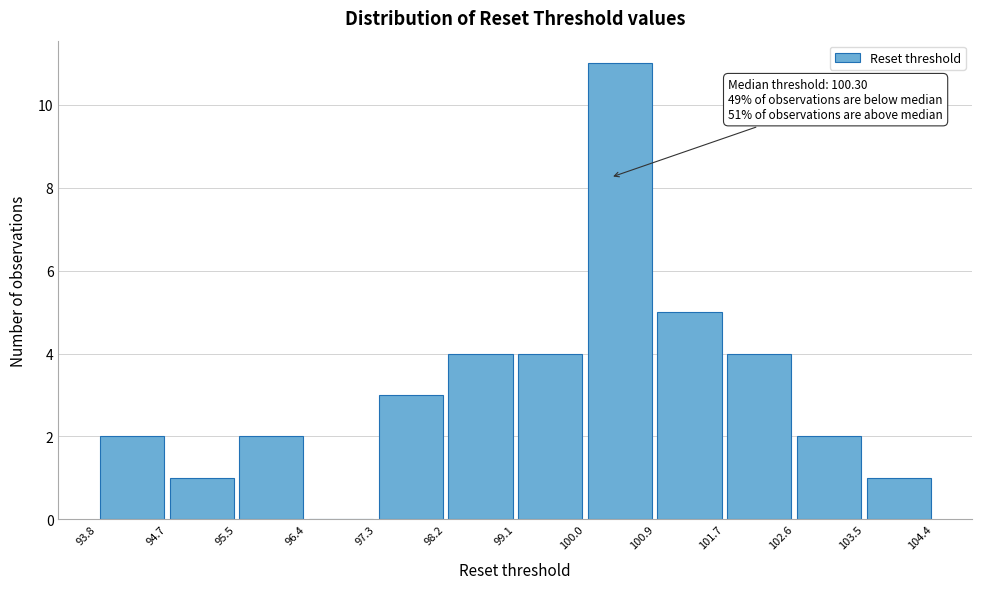

Over which range of the x-axis is the bar tallest?

100.0 to 100.9